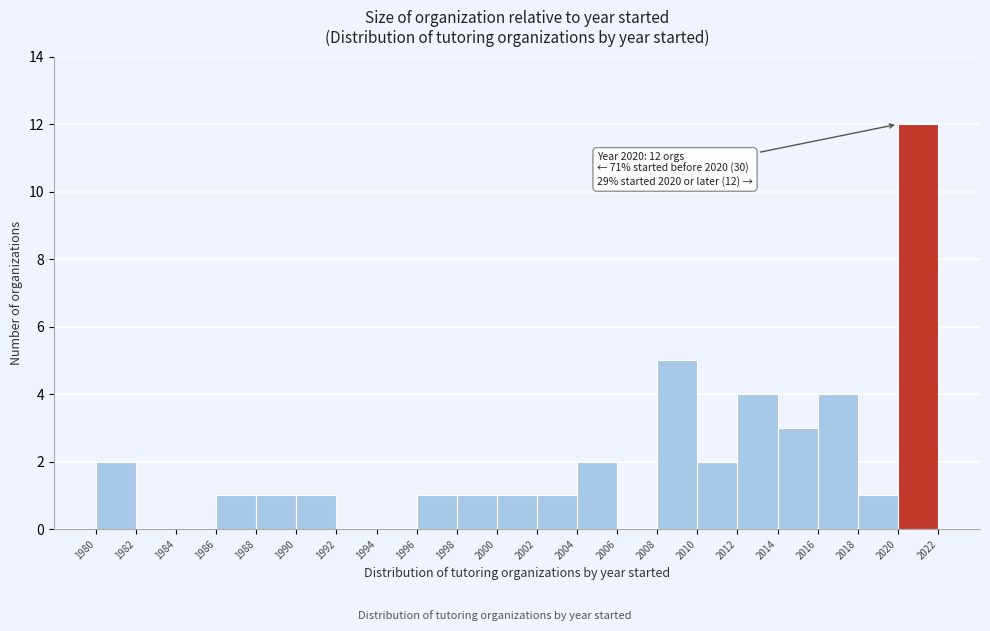

Over which range of the x-axis is the bar tallest?

2020 to 2022